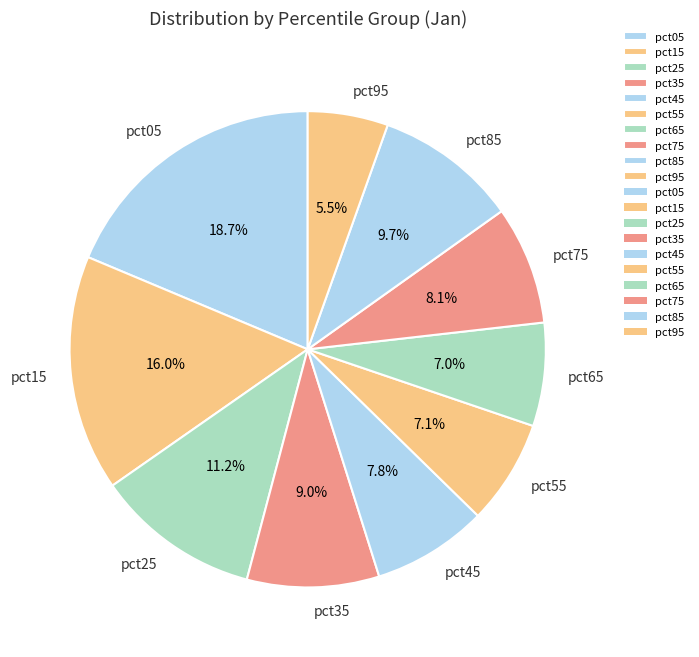

Is pct25 the majority of the pie?

No